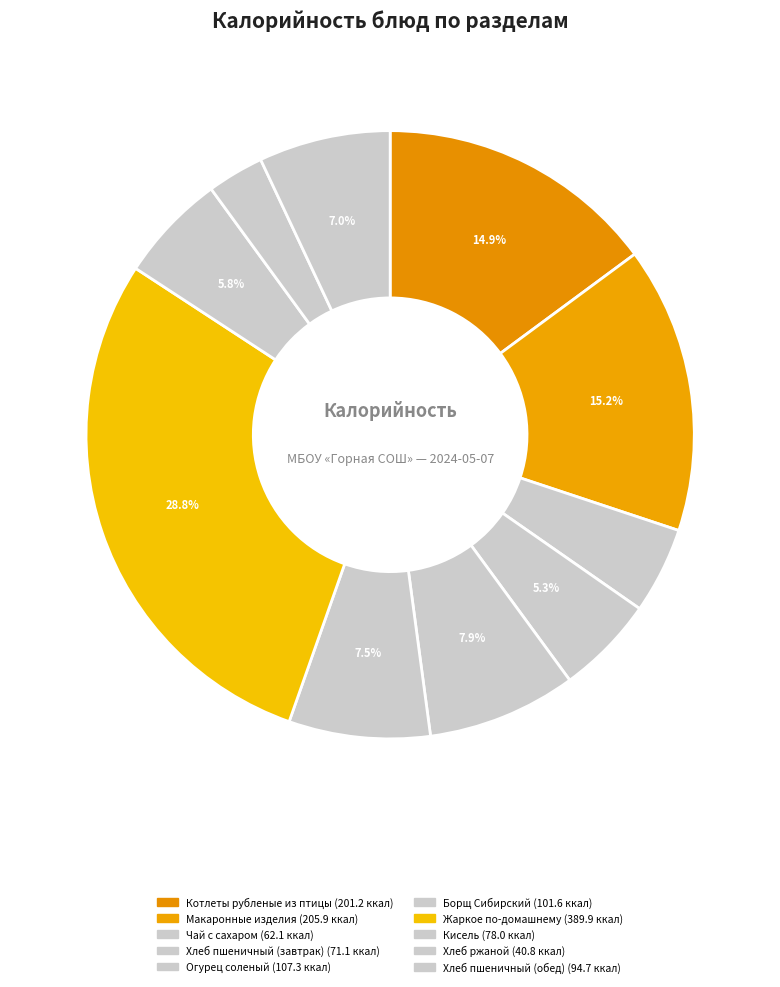

To the nearest percent, what is the average slice percentage?

10%